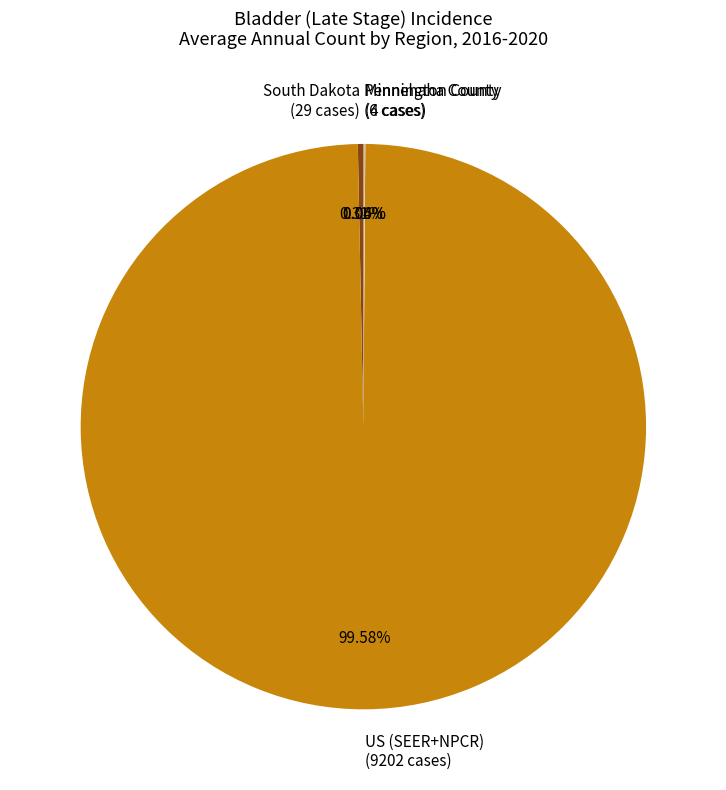

Is there a majority slice in this chart?

Yes